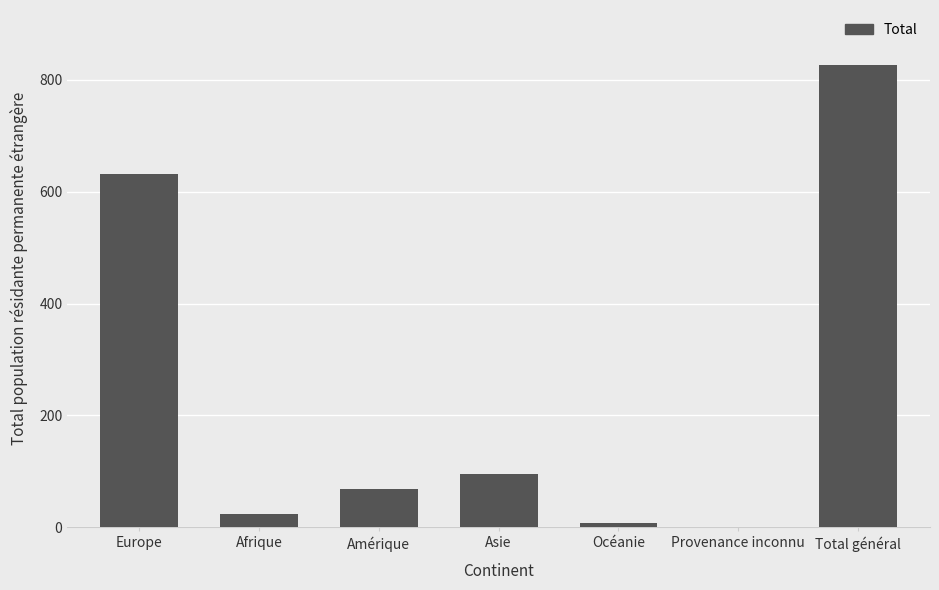

What is the greatest value displayed?

826